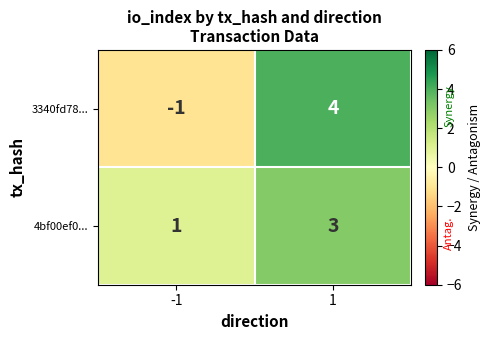

At which category is the sum across all series the highest?

1